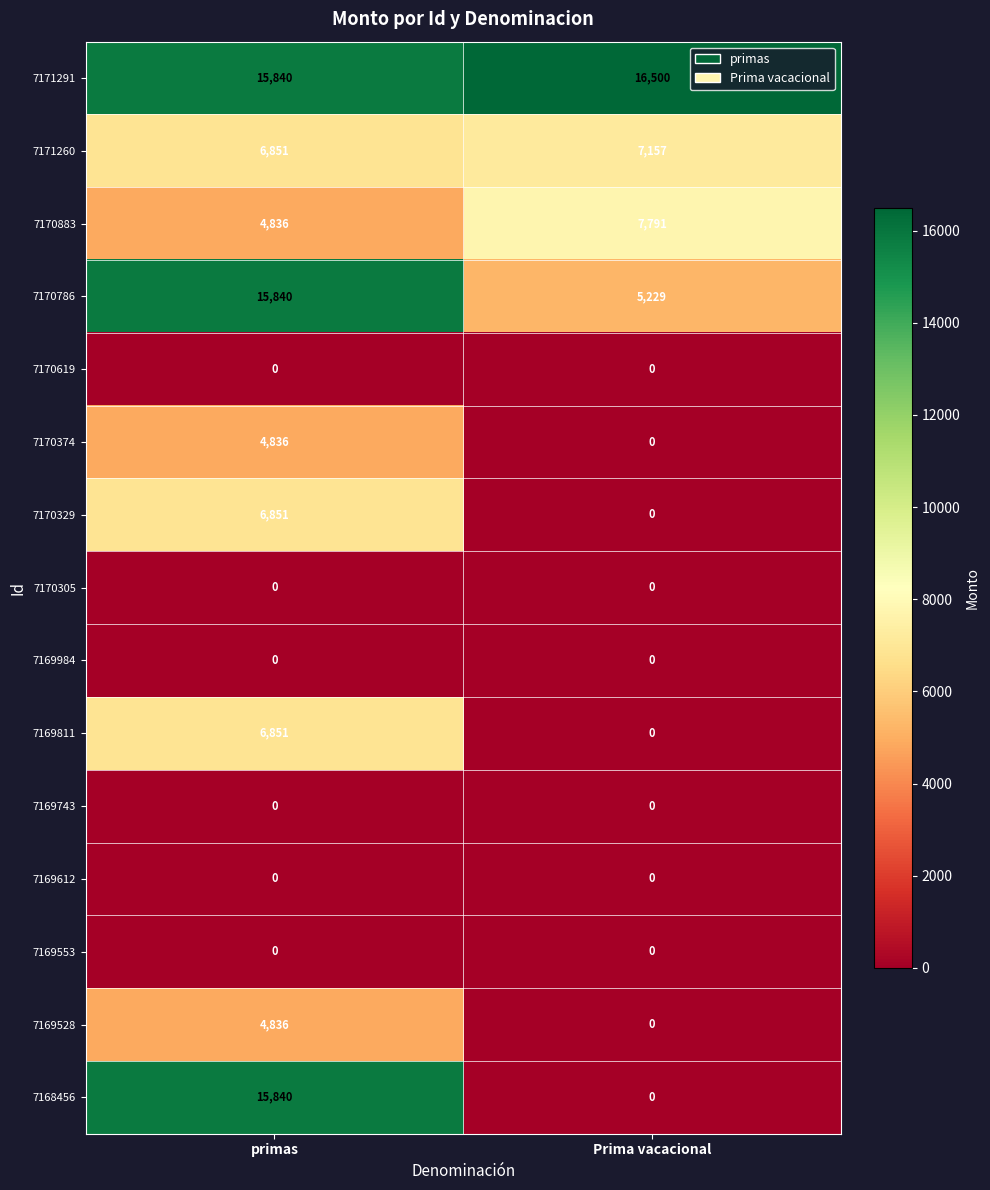

What is the maximum value shown in the chart?

16500